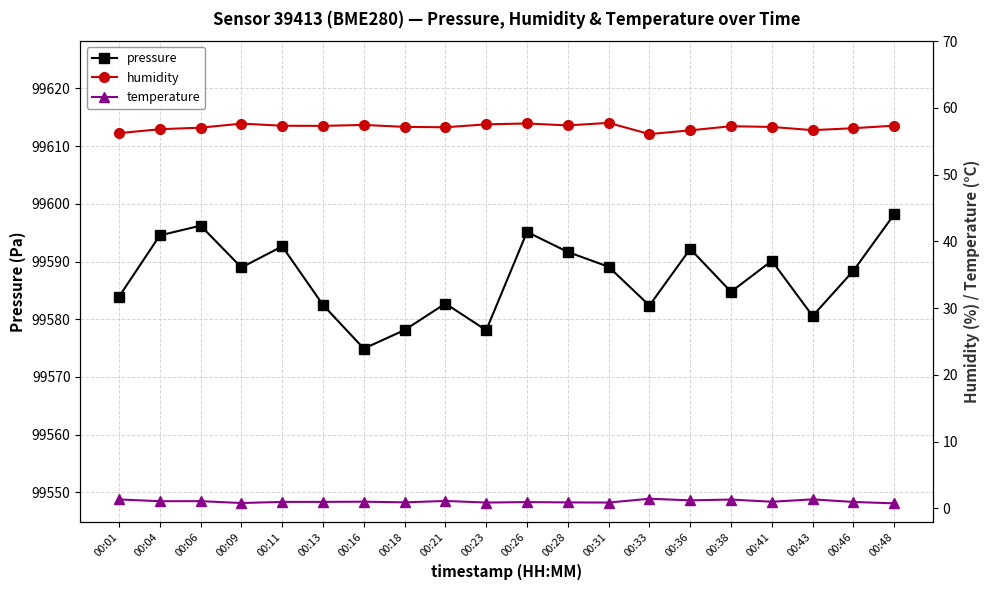

Read the temperature value at 00:13.

1.0